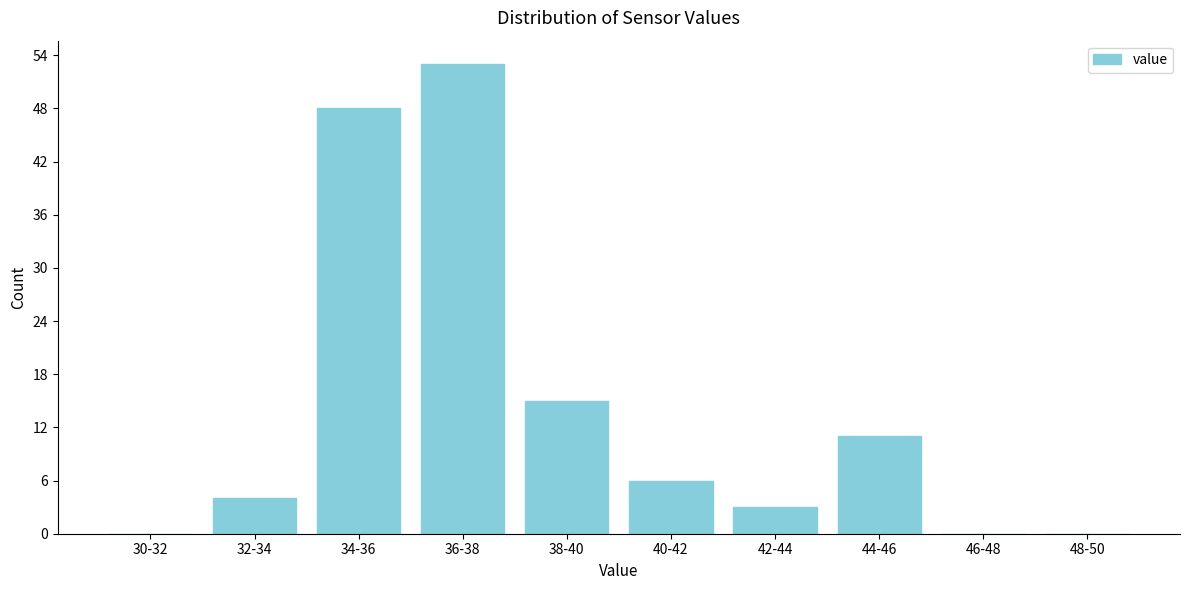

Reading right to left, extract all data points from this chart.

48-50=0	46-48=0	44-46=11	42-44=3	40-42=6	38-40=15	36-38=53	34-36=48	32-34=4	30-32=0